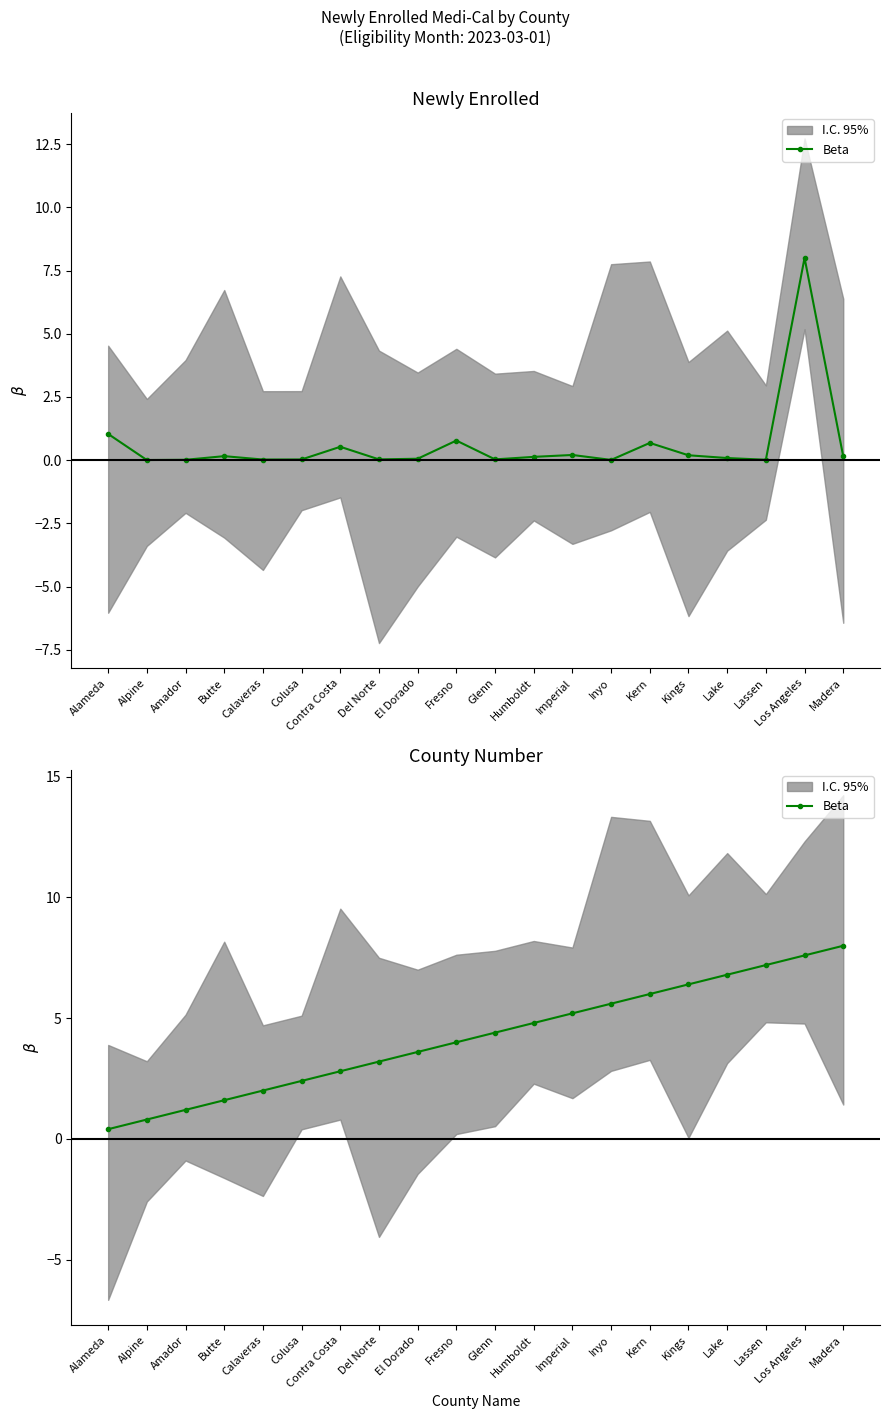

How many data points are above 4?

10